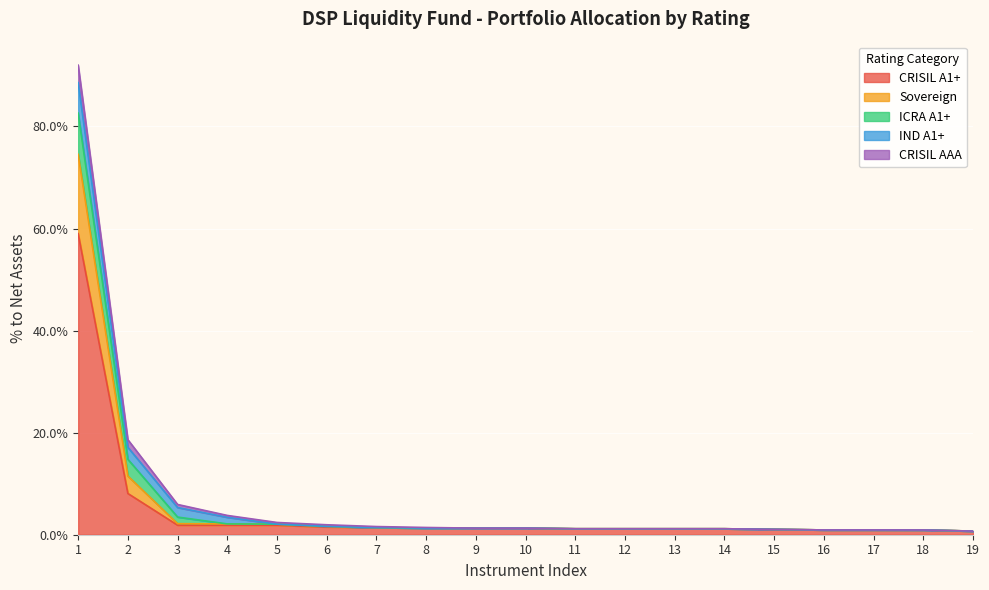

What is the sum of all Sovereign values?

0.2